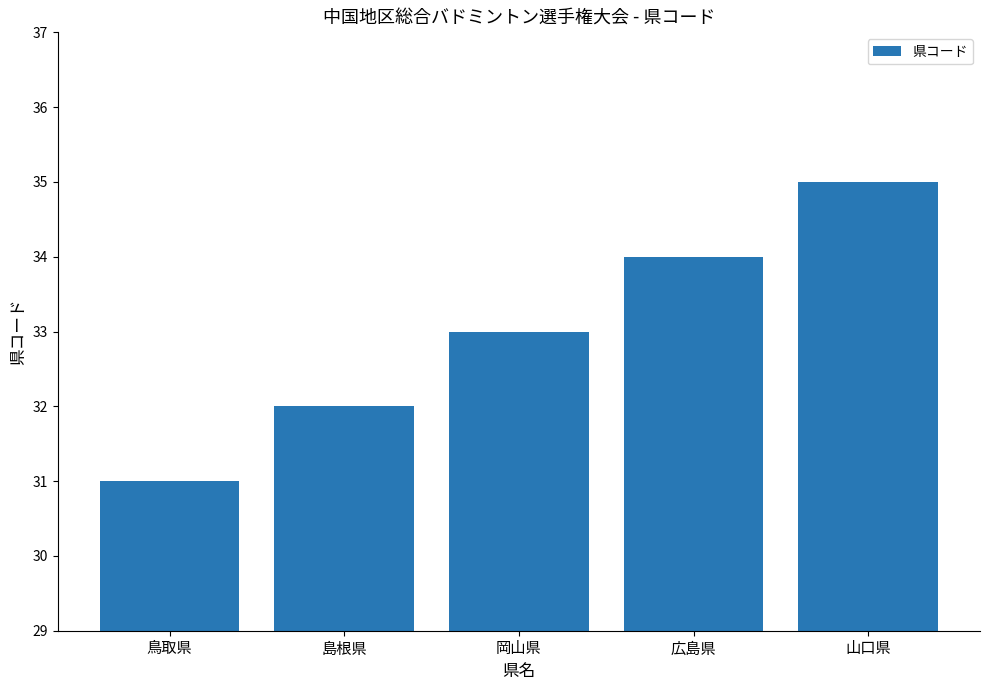

What is the change in value from 鳥取県 to 山口県?

+4